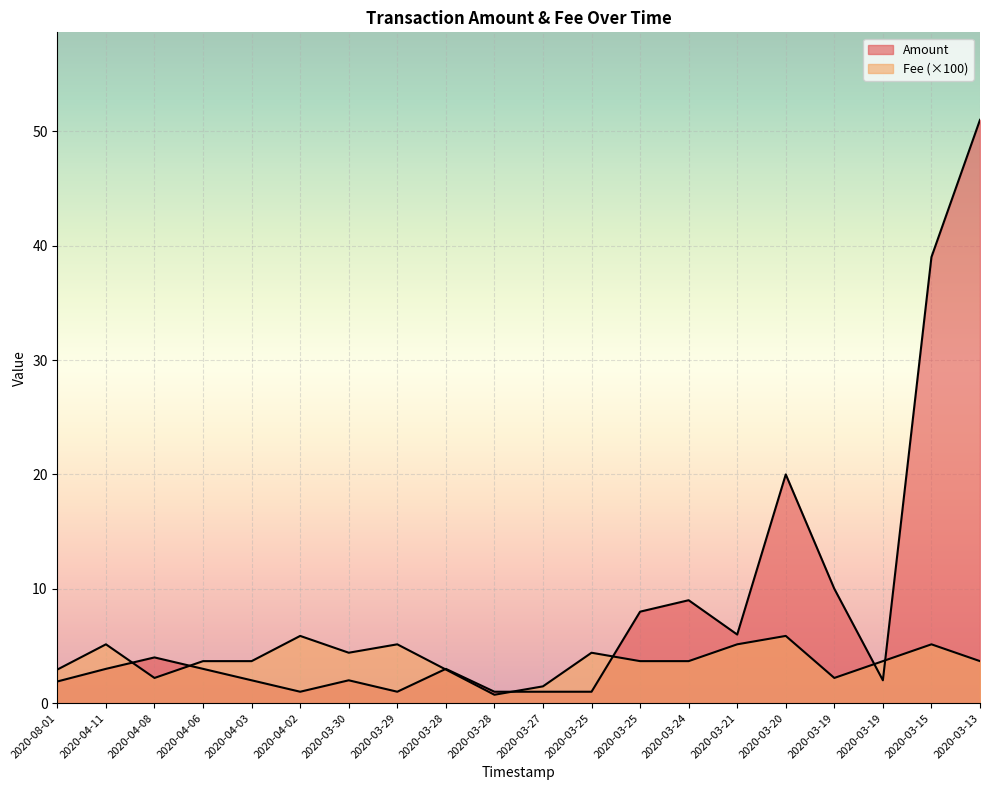

What is the difference between the Amount values at 2020-08-01 and 2020-03-21?

4.1